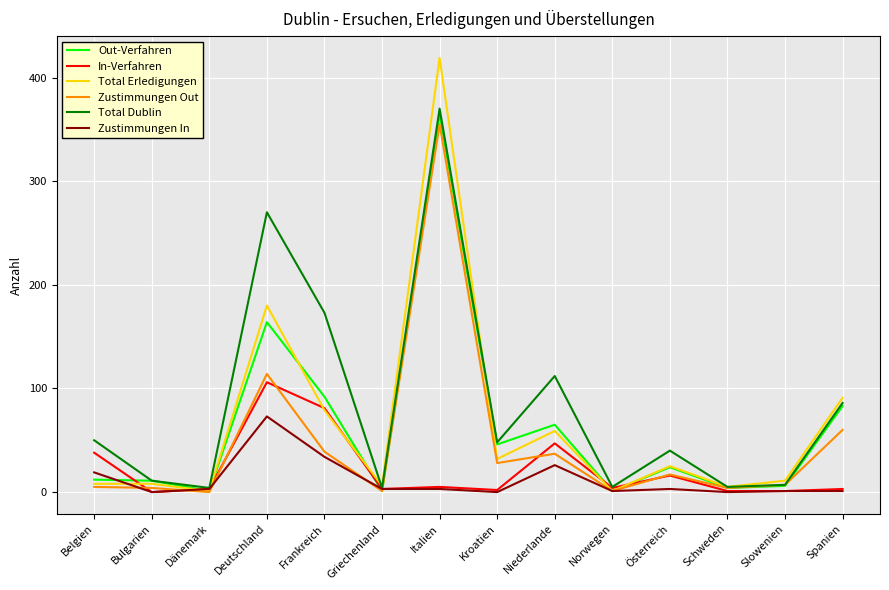

Where is Zustimmungen In nearest to the value 36?

Frankreich